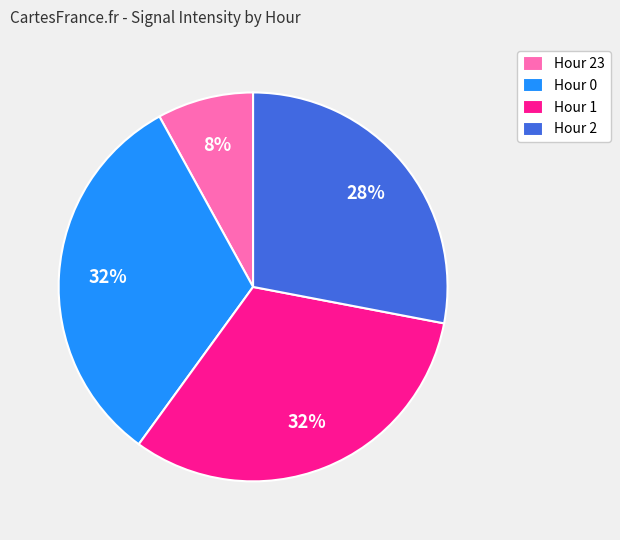

To the nearest percent, what is the combined percentage of Hour 2 and Hour 0?

60%